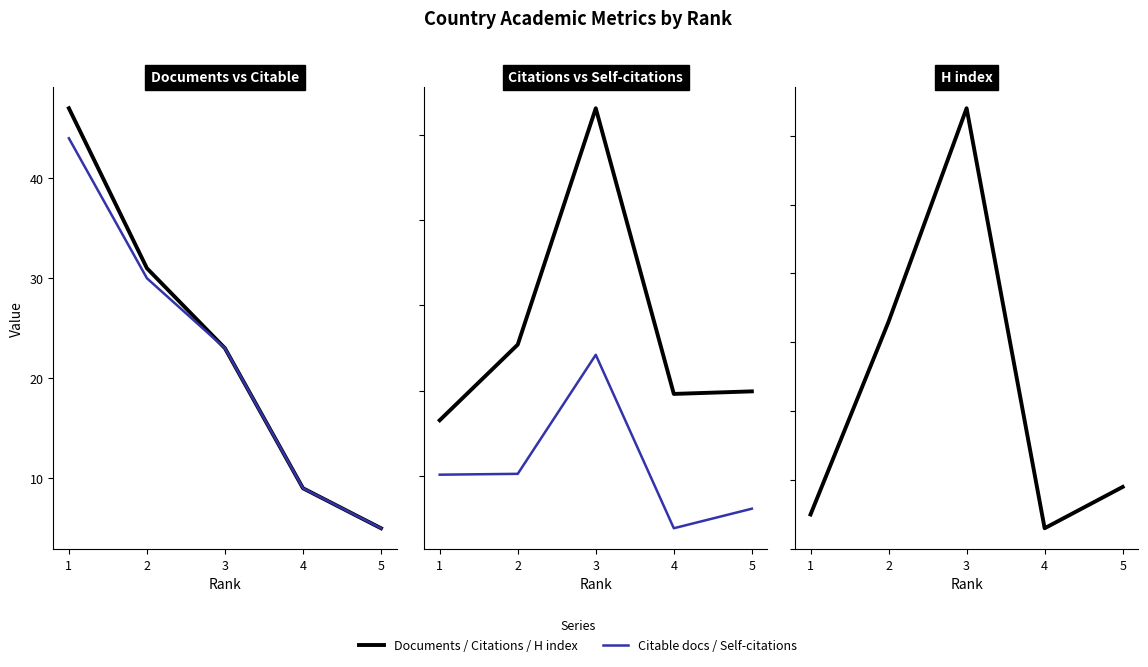

Reading left to right, what are all the values shown in this chart?

Documents: 5=5	4=9	3=23	2=31	1=47
Citable documents: 5=5	4=9	3=23	2=30	1=44
Citations: 5=199	4=196	3=532	2=254	1=165
Self-citations: 5=61	4=38	3=242	2=102	1=101
H index: 5=59	4=53	3=114	2=83	1=55